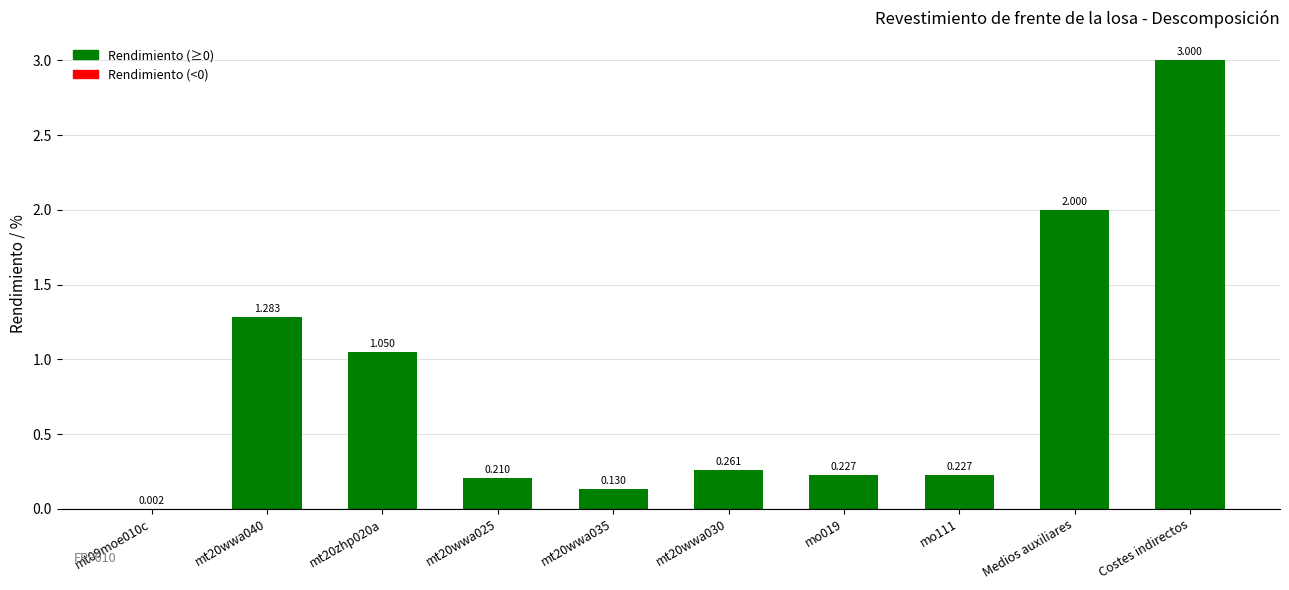

Which has a higher value, Medios auxiliares or Costes indirectos?

Costes indirectos